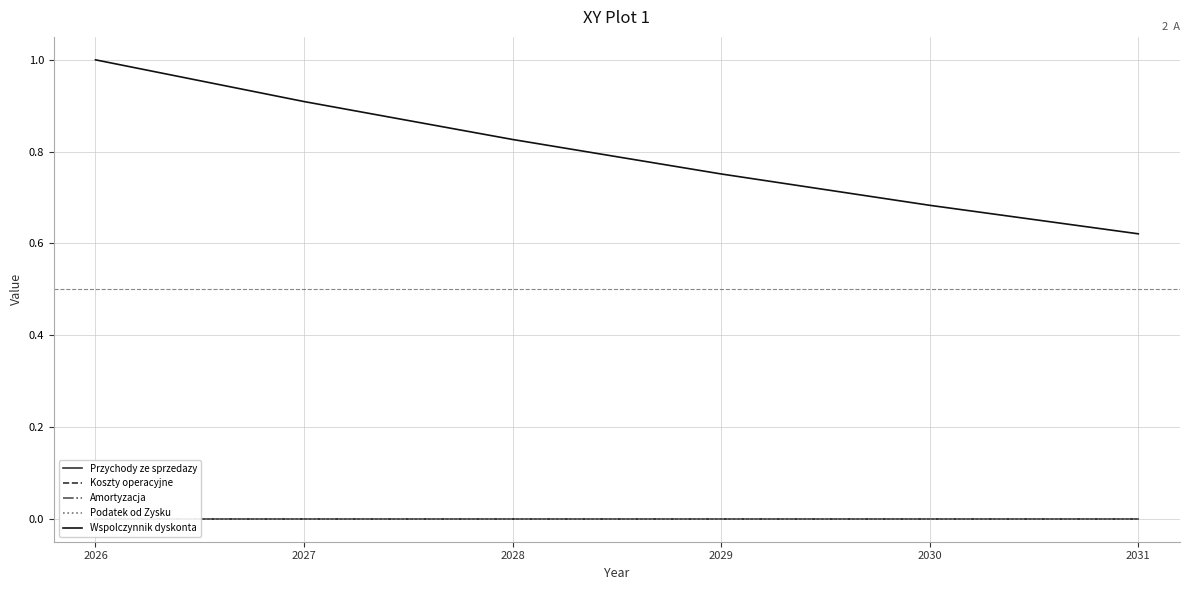

True or false: Amortyzacja has more than 1 interior local peaks.

False